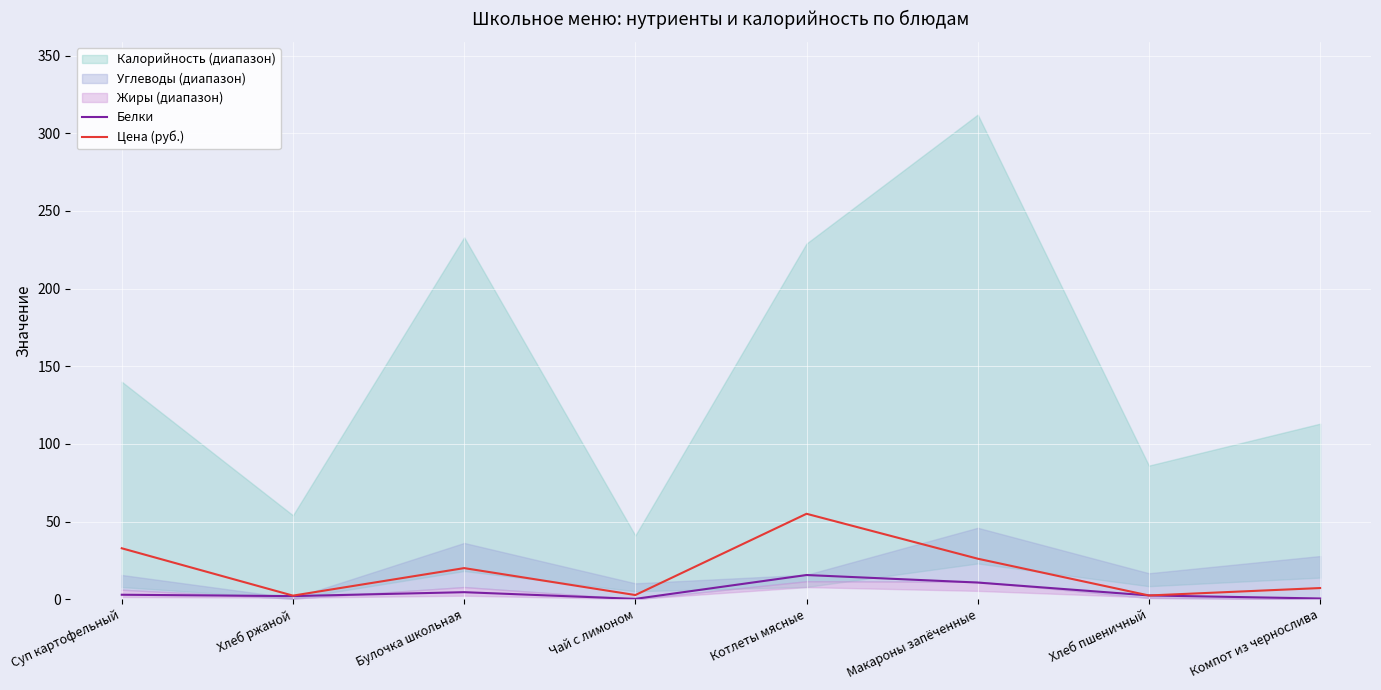

Which category has the highest value in the Цена (руб.) series?

Котлеты мясные